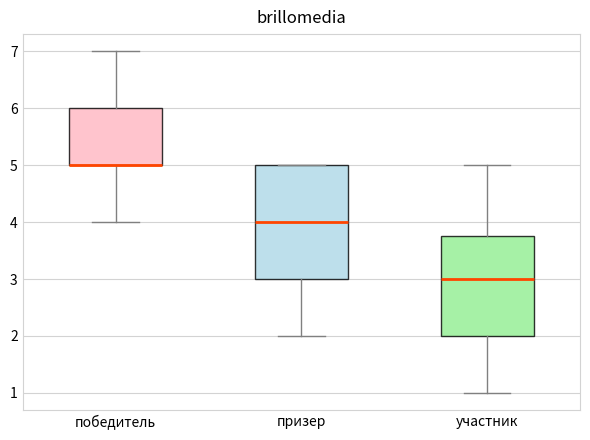

Comparing the boxes themselves (not the whiskers), which one is the tallest?

призер